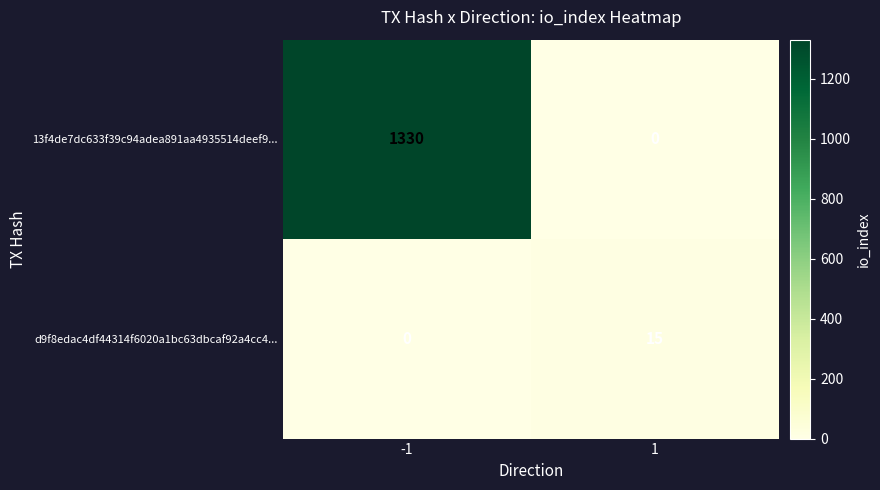

Is it true that 13f4de7dc633f39c94adea891aa4935514deef9... equals 756 at 1?

False